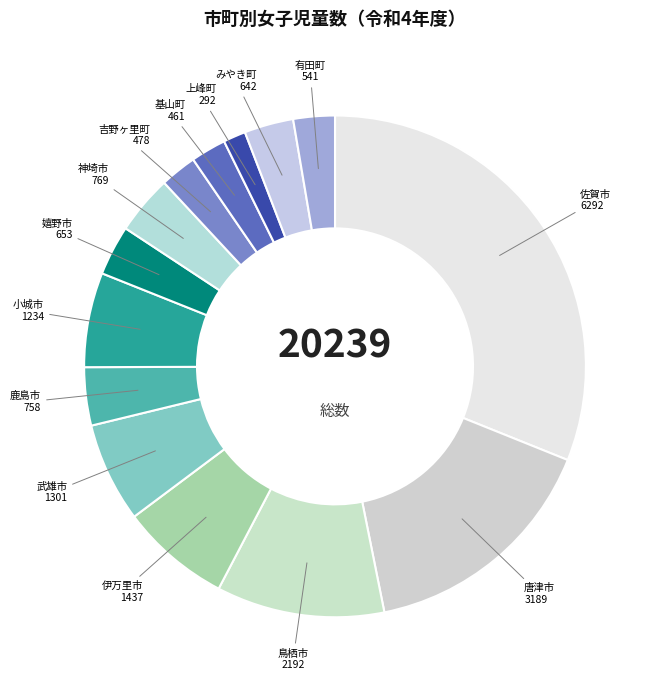

Between 嬉野市 and 有田町, which is larger?

嬉野市